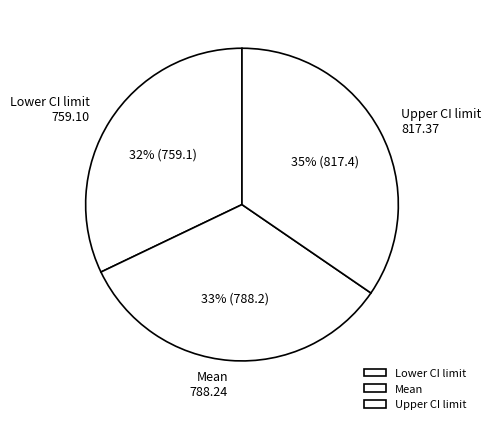

Combined, do Lower CI limit and Mean account for over 50%?

Yes